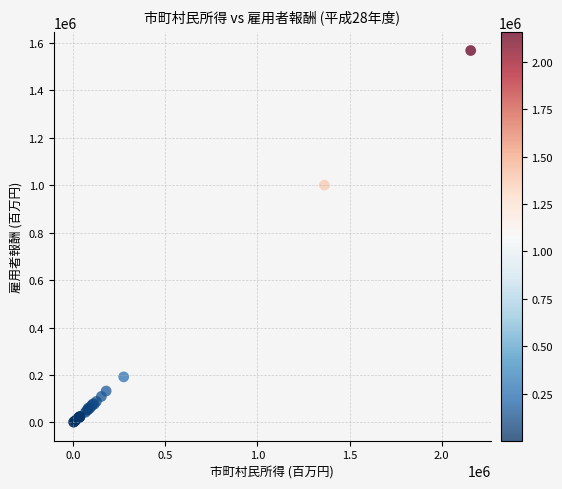

What Y value in the scatter plot is closest to 784723?

1000662